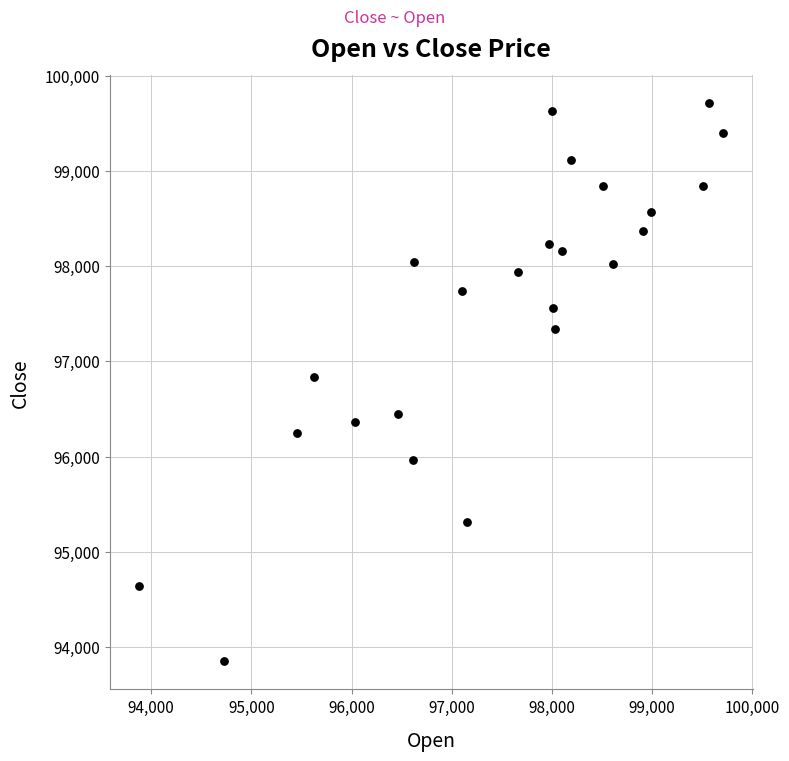

What is the range of Y values (max minus min)?

5860